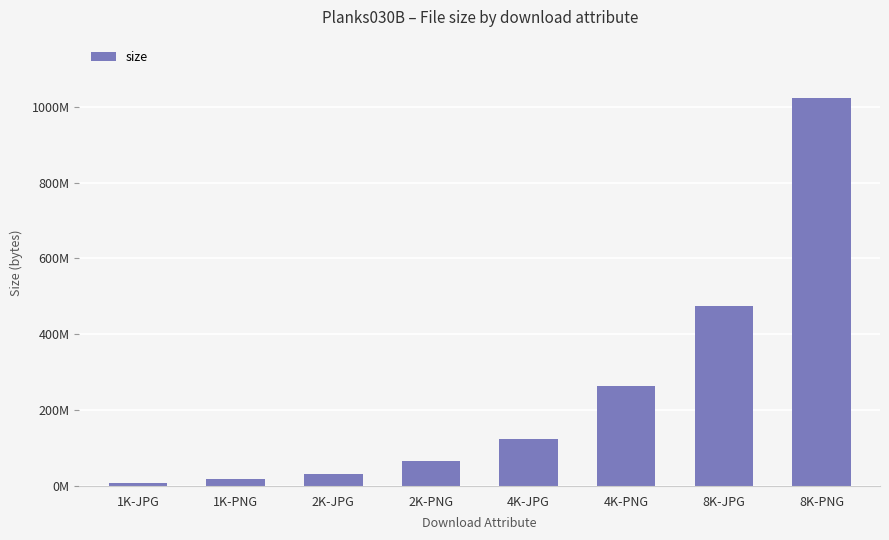

What value does the data have at 4K-JPG, to the nearest 100?

123646200